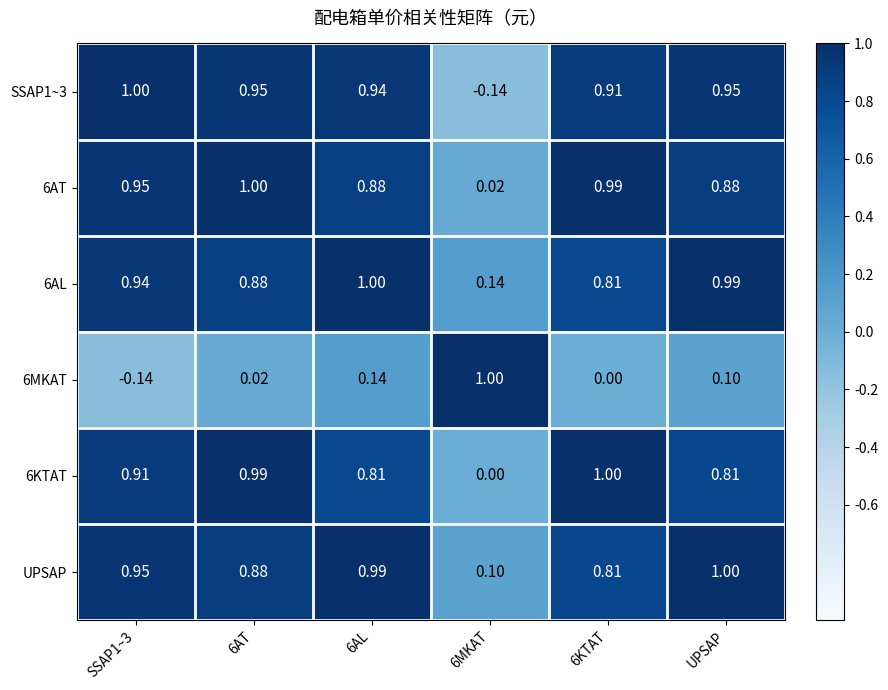

Is the value of 6MKAT at SSAP1~3 greater than the value of 6AL at SSAP1~3?

No